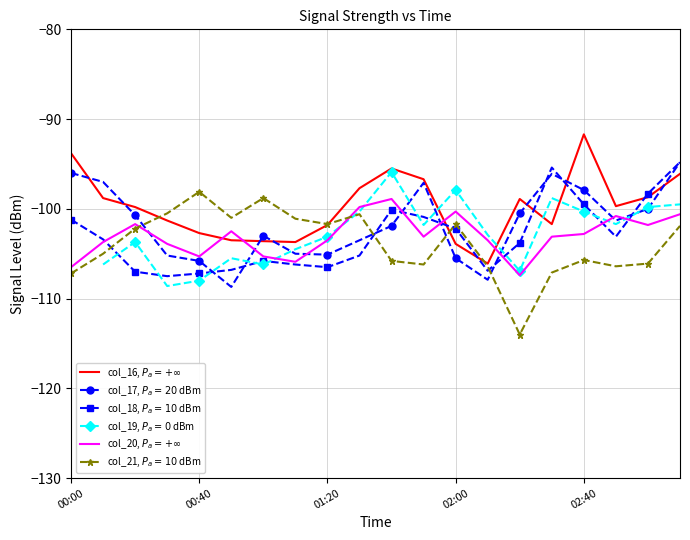

What is the approximate value of col_16 at 2011/07/18 01:50?

-96.7